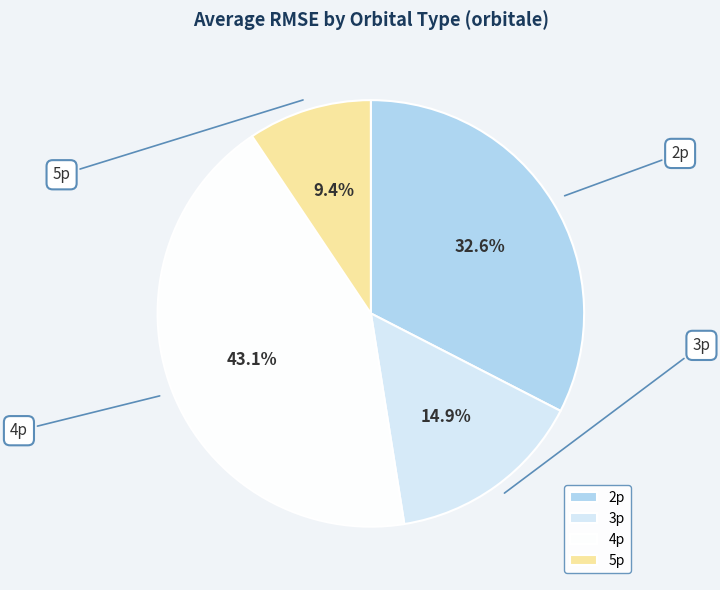

What is the largest slice in the pie chart?

4p